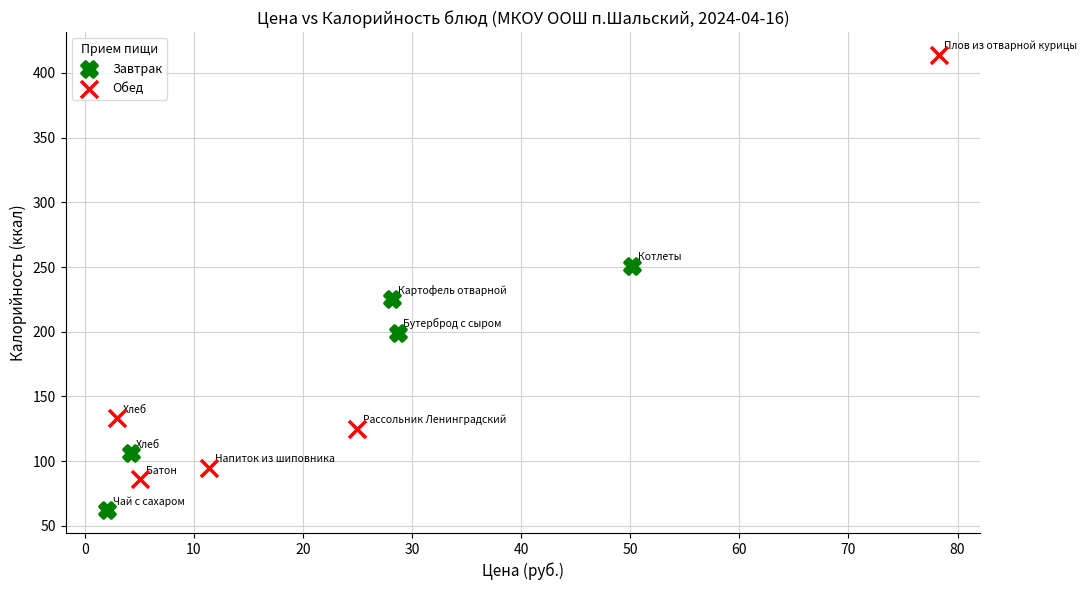

Which series has the widest spread of Y values?

Обед